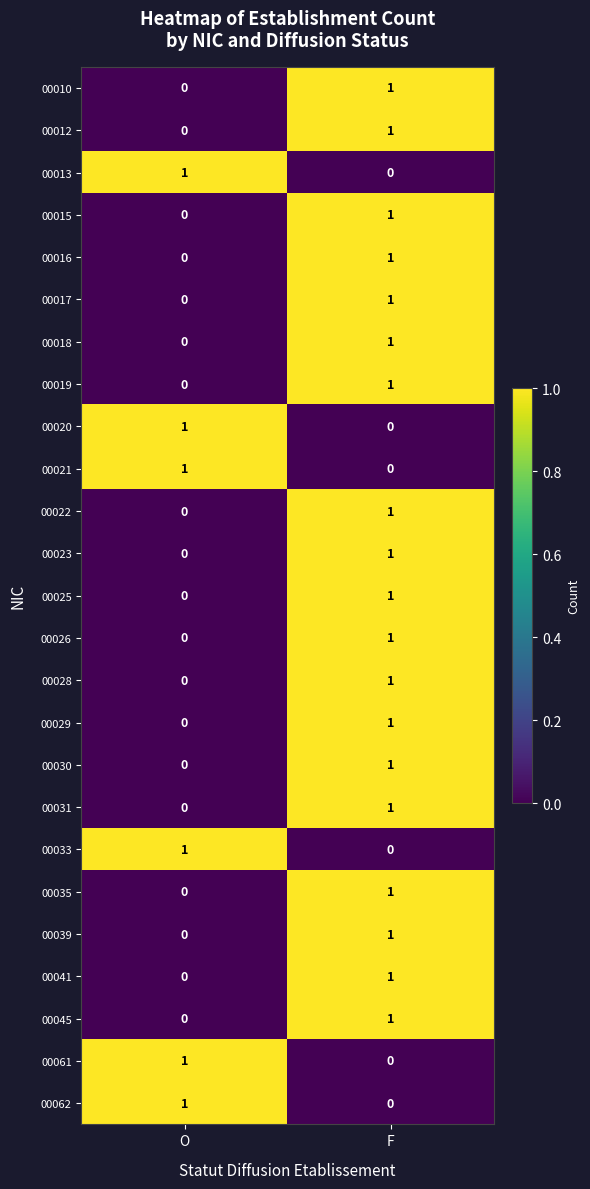

The value of 00017 at F is 1. True or false?

True